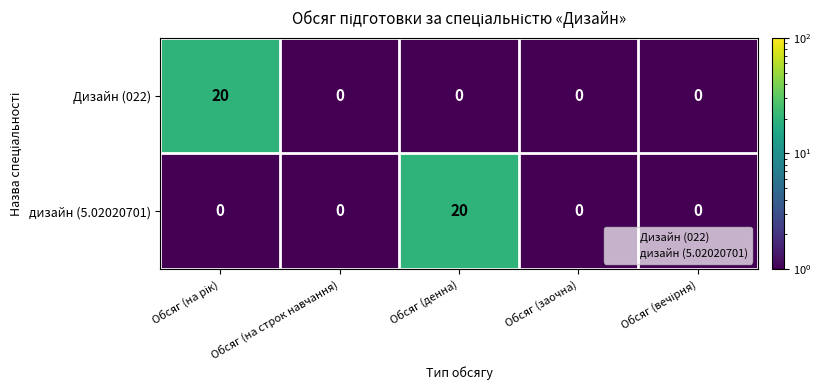

Reading left to right, transcribe all the data shown in this chart.

Дизайн (022): 20	0	0	0	0
дизайн (5.02020701): 0	0	20	0	0